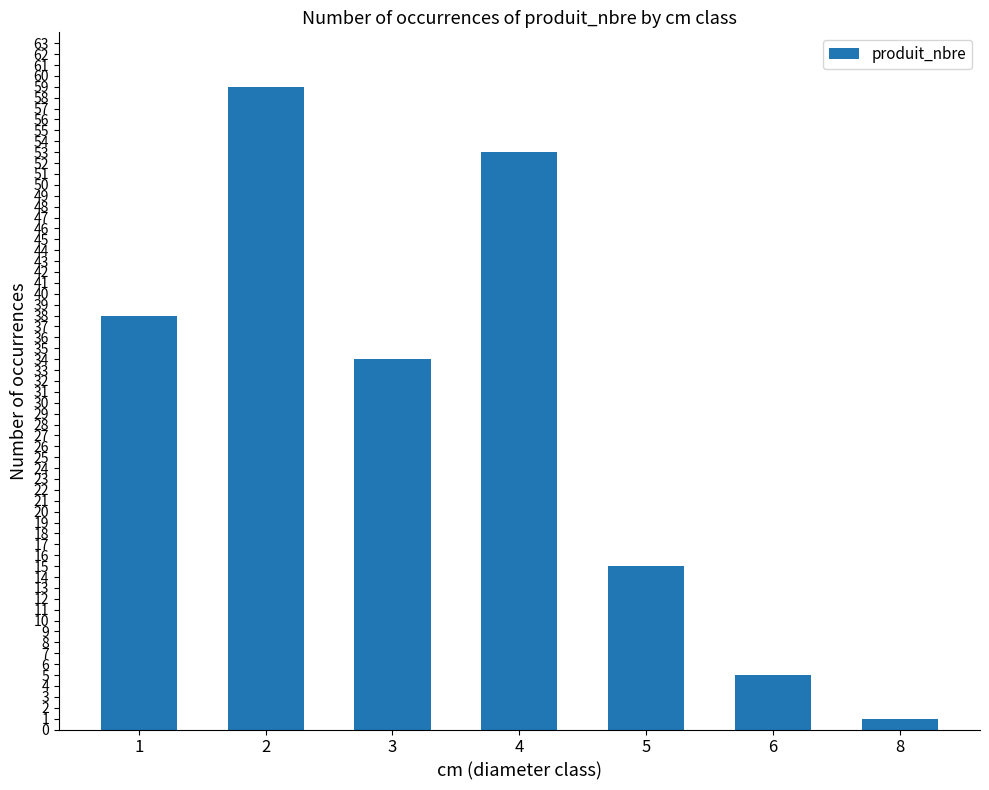

What is the change in value from 1 to 6?

-33